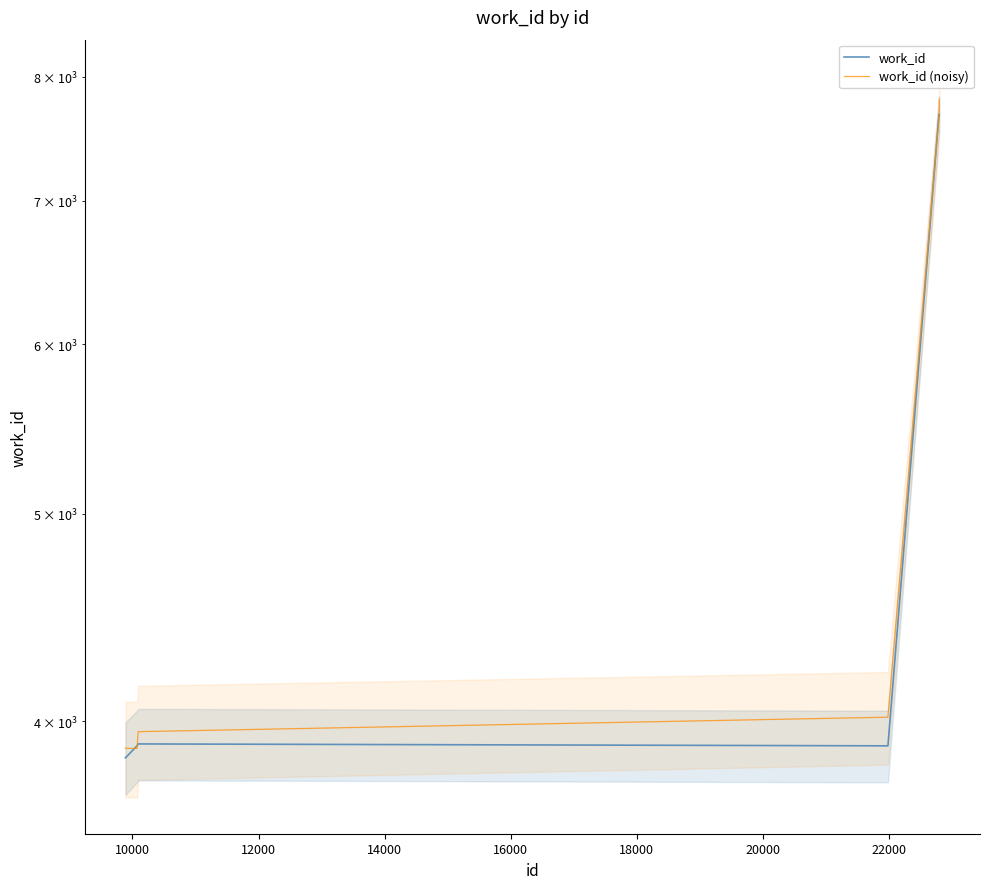

True or false: work_id and work_id (noisy) intersect in this chart.

True